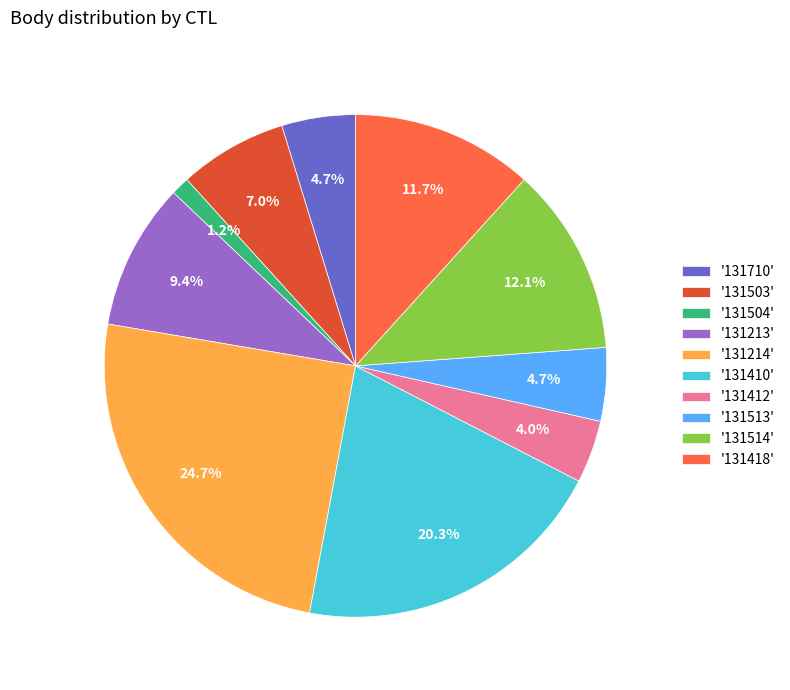

Which category has the biggest portion of the pie?

'131214'